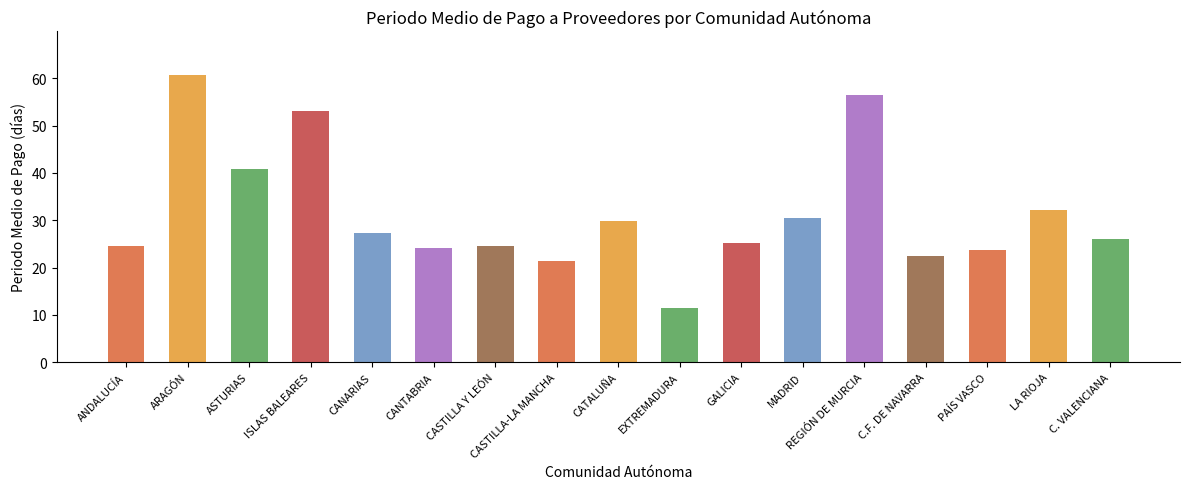

What is the label of the 4th bar from the left?

ISLAS BALEARES